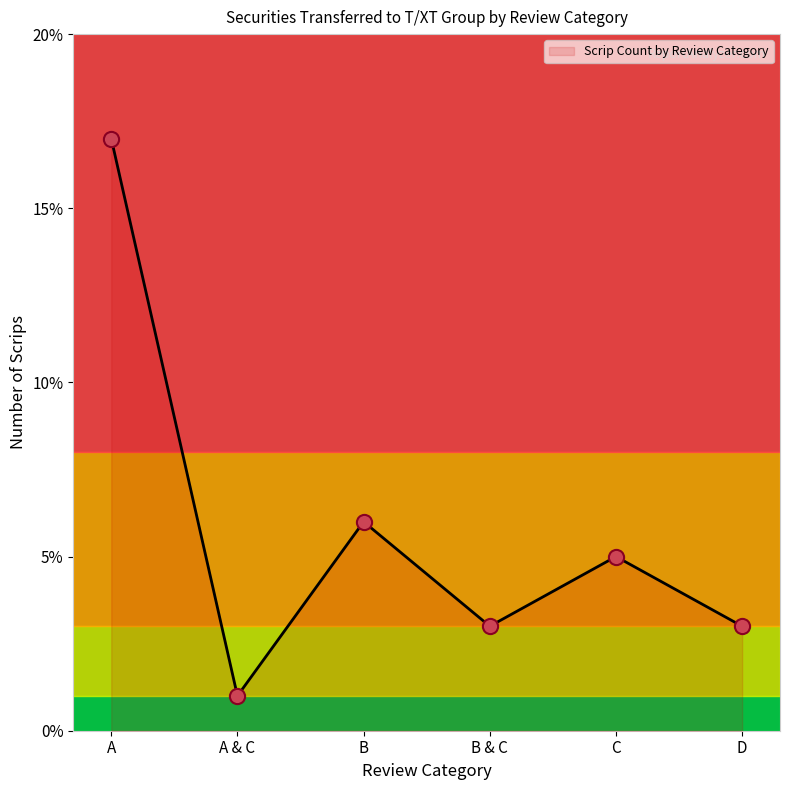

What is the ratio of the value at B to the value at B & C?

2.0